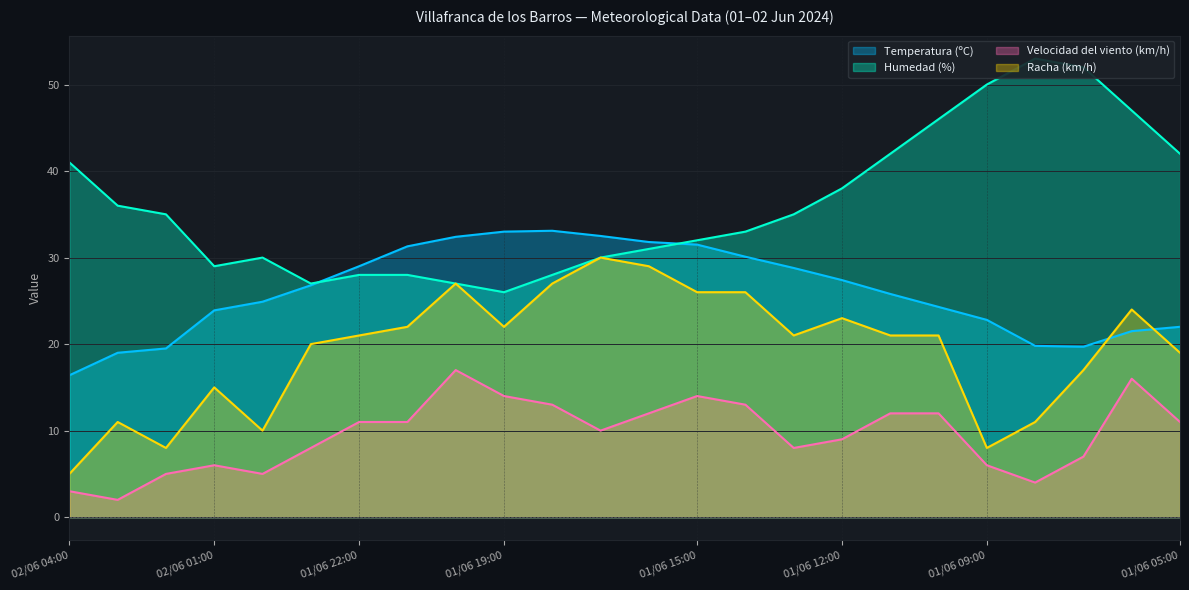

How many times do Humedad (%) and Temperatura (ºC) cross each other?

2